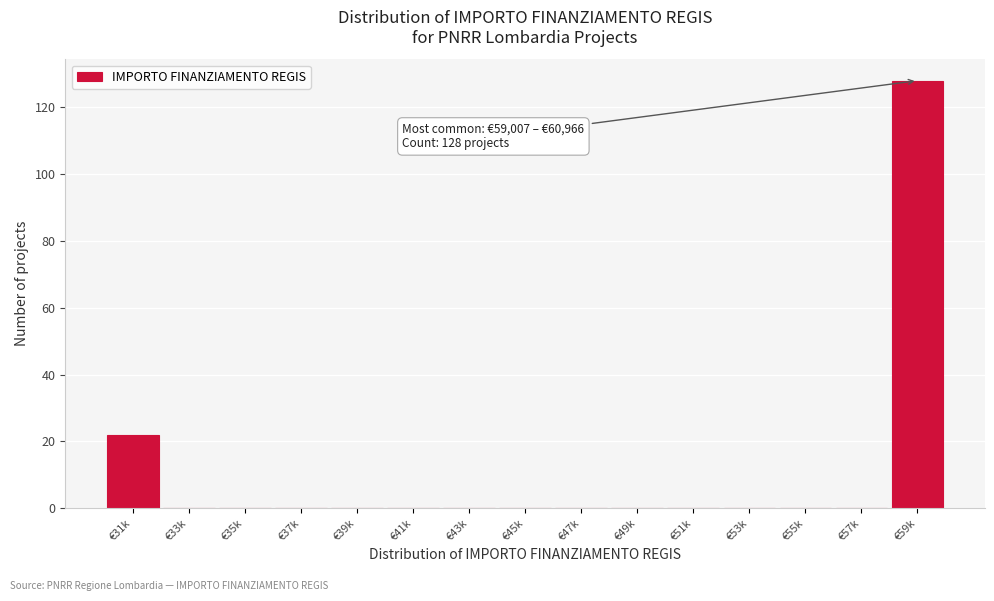

Reading left to right, transcribe all the data shown in this chart.

€31k=22	€33k=0	€35k=0	€37k=0	€39k=0	€41k=0	€43k=0	€45k=0	€47k=0	€49k=0	€51k=0	€53k=0	€55k=0	€57k=0	€59k=128